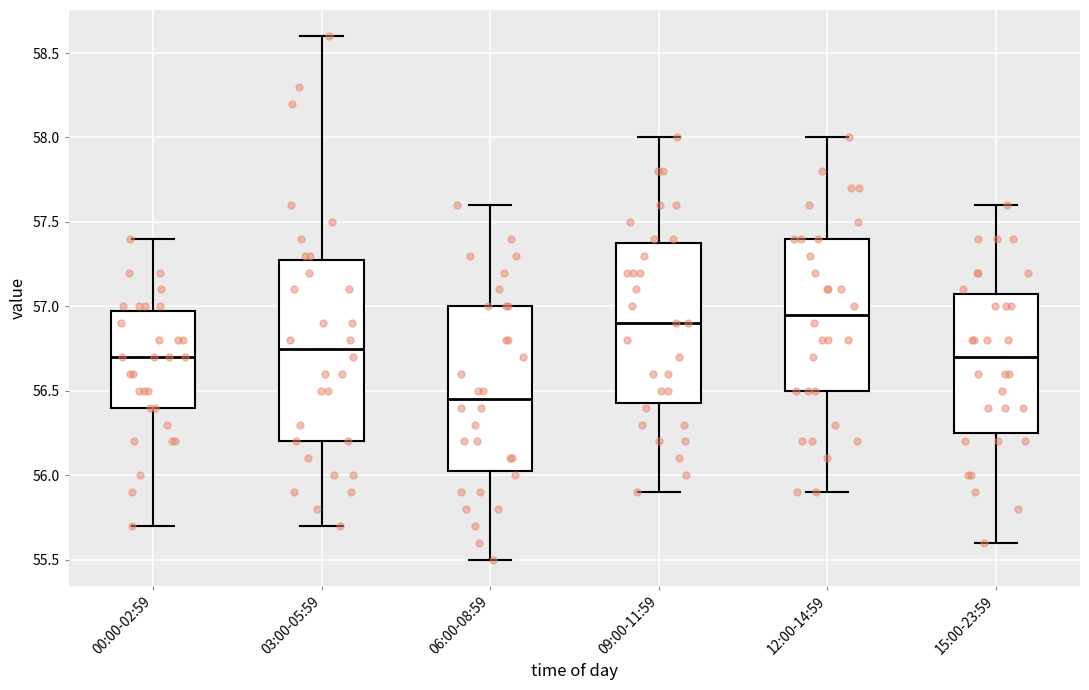

Where is the lower edge of the box for 06:00-08:59 on the y-axis? The values are not printed on the chart, so give them approximately, as read against the axis.

56.05